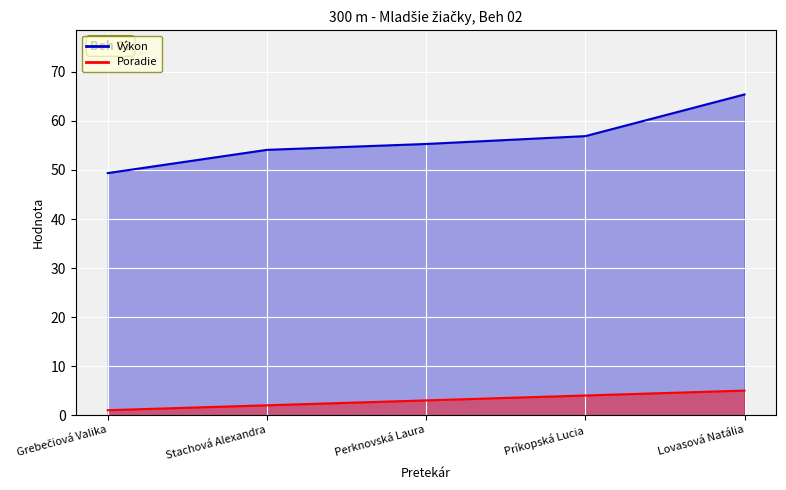

What is the spread (max minus min) of values at Lovasová Natália?

60.4